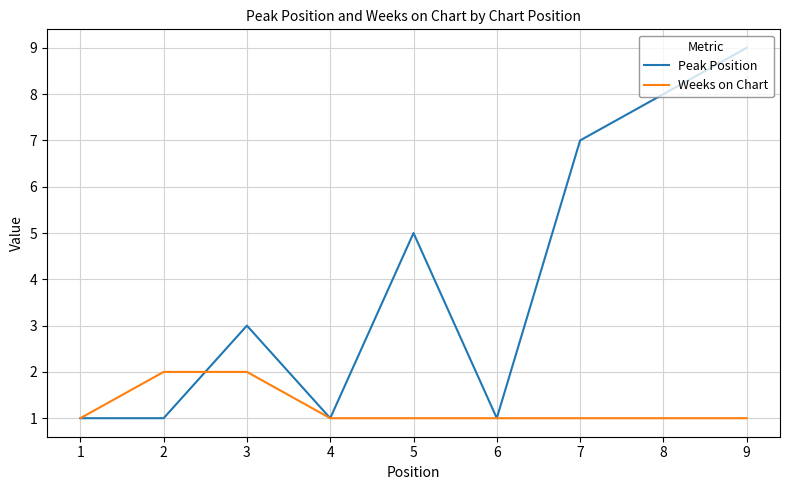

At which category does Peak Position reach its first local peak?

3